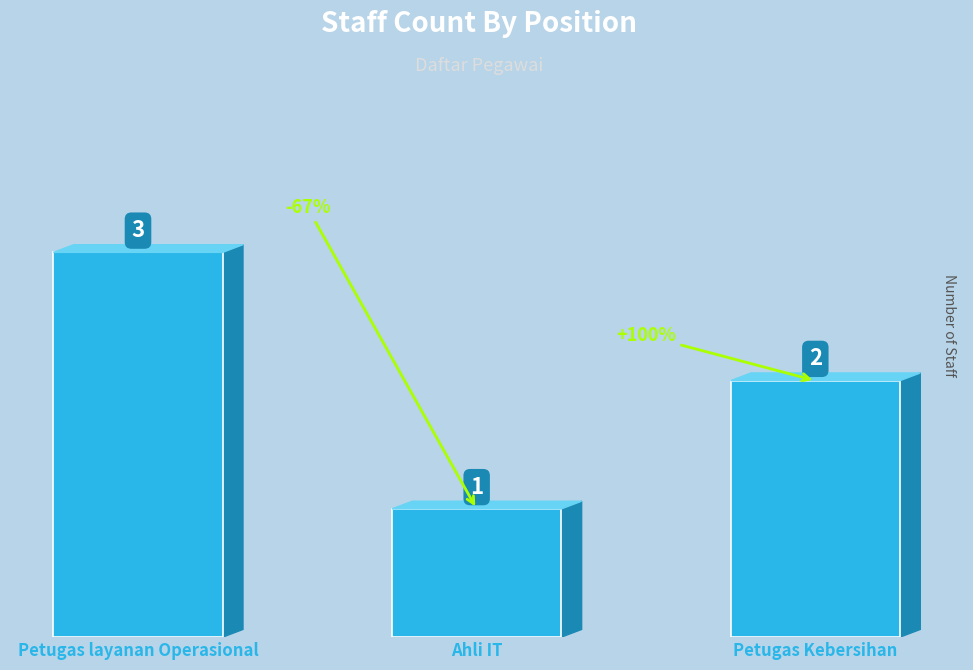

Reading right to left, transcribe all the data shown in this chart.

2	1	3